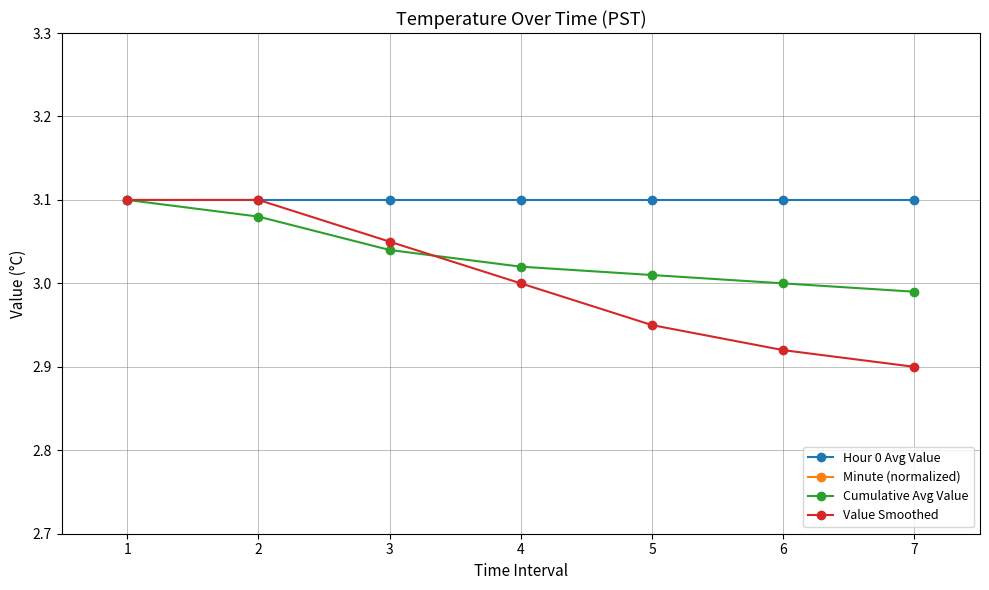

What is the spread (max minus min) of values at 4?

2.9